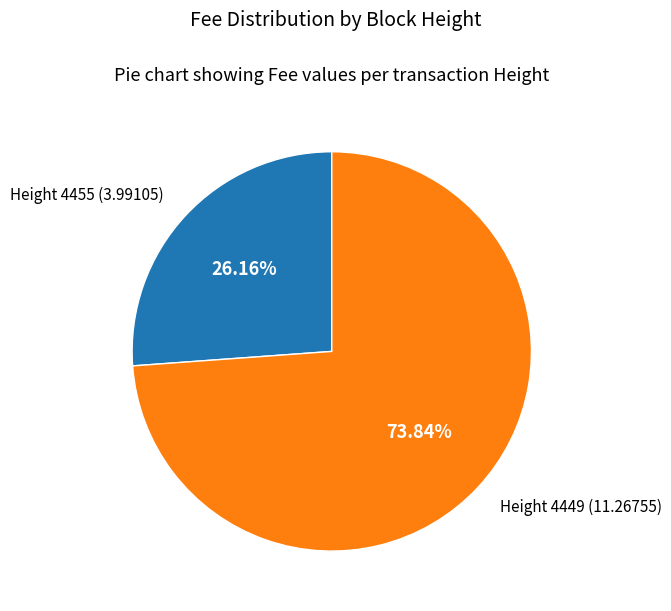

Do Height 4455 (3.99105) and Height 4449 (11.26755) together represent more than half of the pie?

Yes